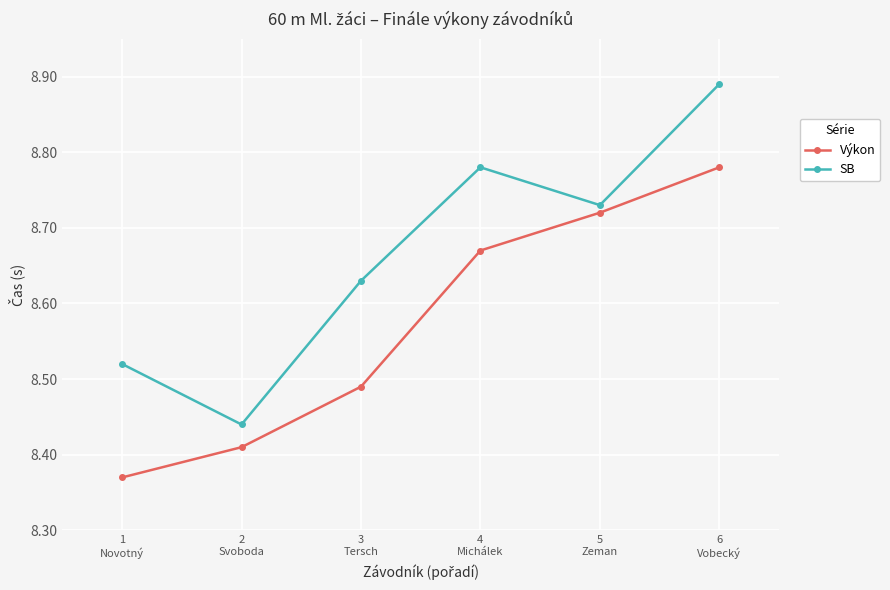

What is the label of the 4th point from the right?

3
Tersch